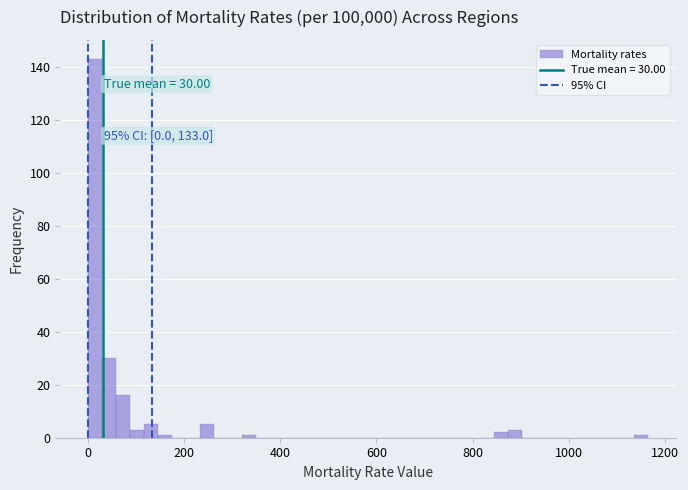

Around what value on the x-axis is the tallest bar? Give the approximate position of its centre, as read against the axis.

20